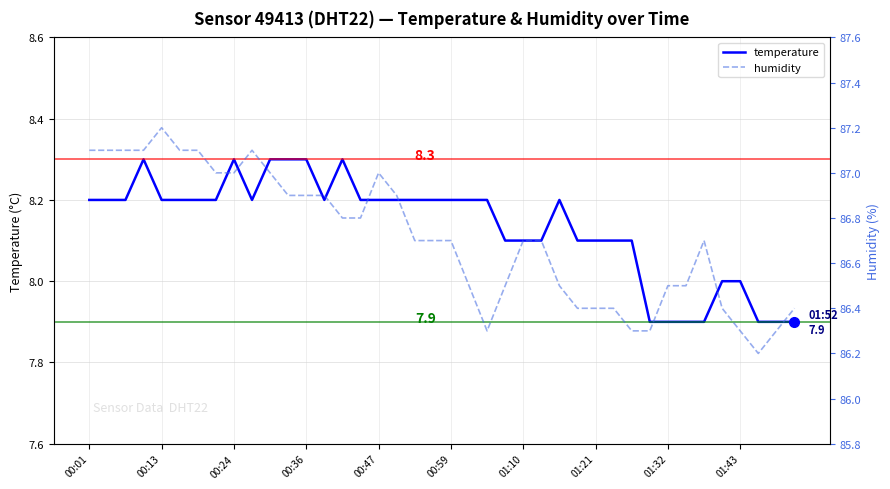

The temperature series shows 8.2 at 00:13. True or false?

True